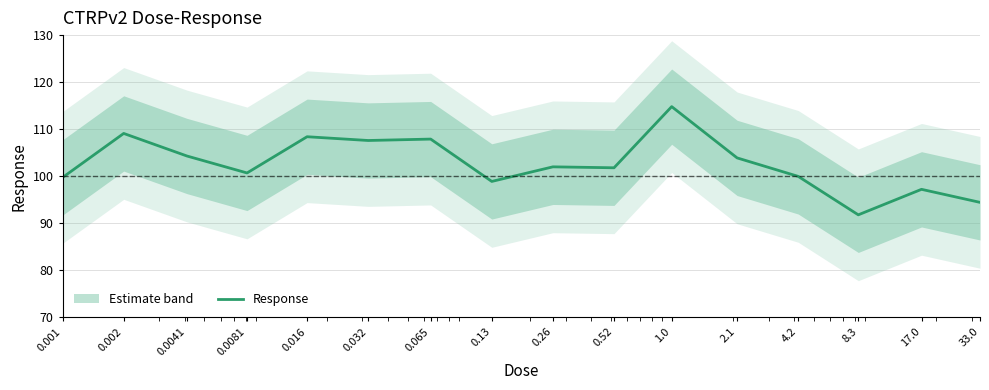

What is the lowest value of the Response series?

91.8